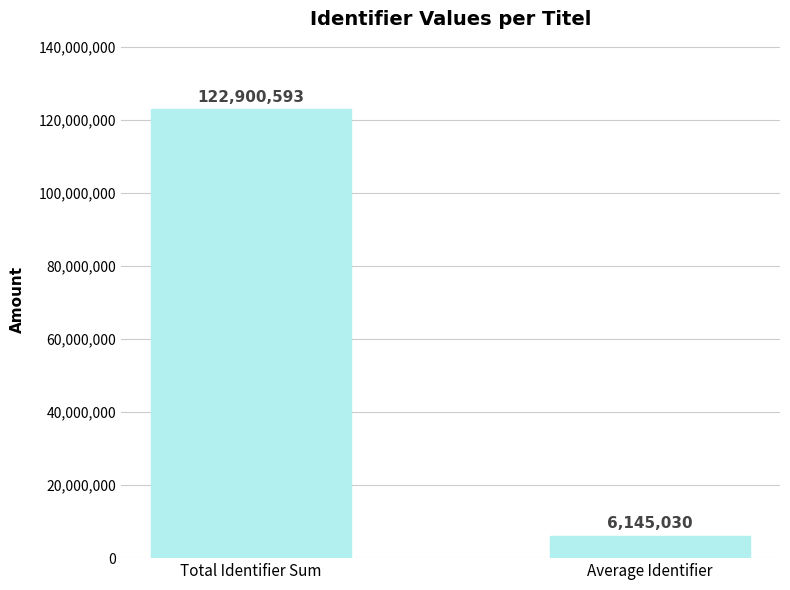

True or false: the data shows 6145029.7 at Average Identifier.

True